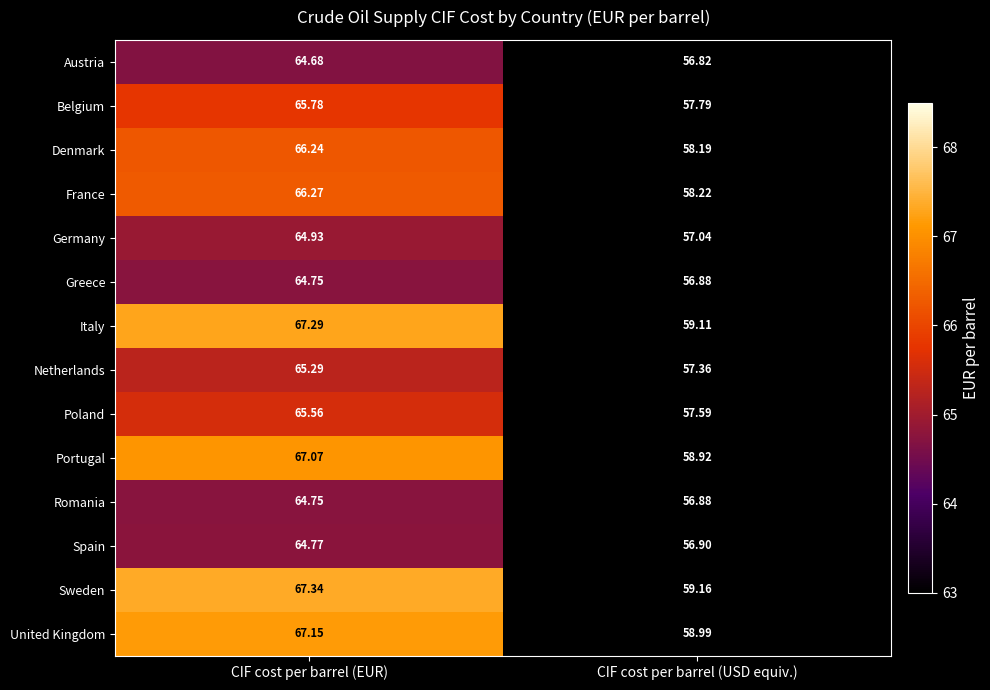

At which category is the sum across all series the highest?

CIF cost per barrel (EUR)